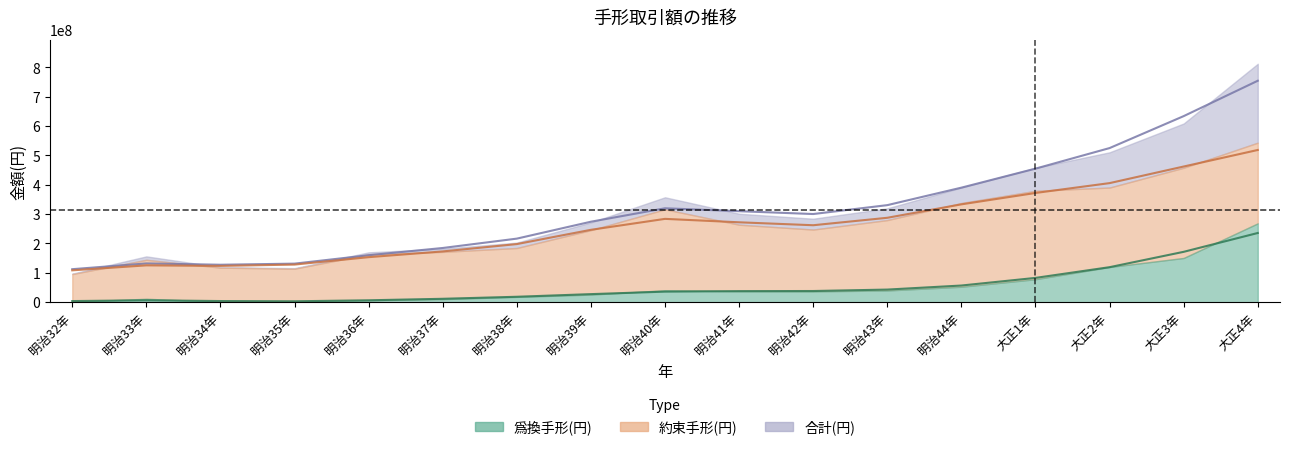

Reading left to right, what are all the values shown in this chart?

爲換手形(円): 3946649.6	6578930.1	4018433.8	3199095.1	6595988.4	11670772.9	18581930.2	27568851.8	36064684.1	37834791.2	38170308.0	43058425.1	56858602.4	82841040.8	119349985.4	171626104.8	235783525.3
約束手形(円): 108563270.8	125560648.5	123614156.2	128215969.8	153450791.7	173032342.7	198009867.2	246621202.0	283872458.2	272188156.8	262186619.5	287566982.3	333323921.4	372072743.1	405624620.0	462149835.5	518483330.2
合計(円): 112509920.4	132139578.6	127632590.0	131415065.0	160046780.1	184703115.6	216591797.5	274190053.8	319937142.3	310022948.0	300356927.4	330625407.4	390182523.8	454913783.9	524974605.5	633775940.3	754266855.5